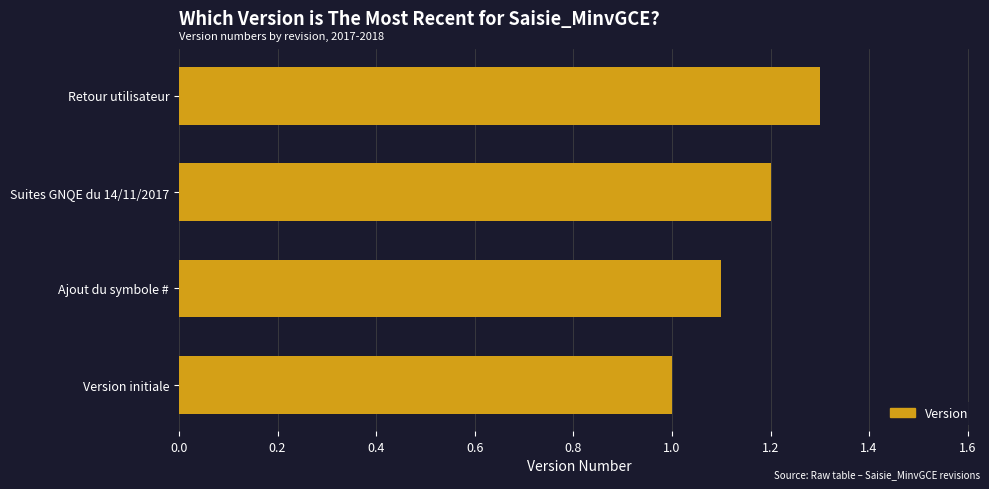

Reading bottom to top, what are all the values shown in this chart?

1.0	1.1	1.2	1.3